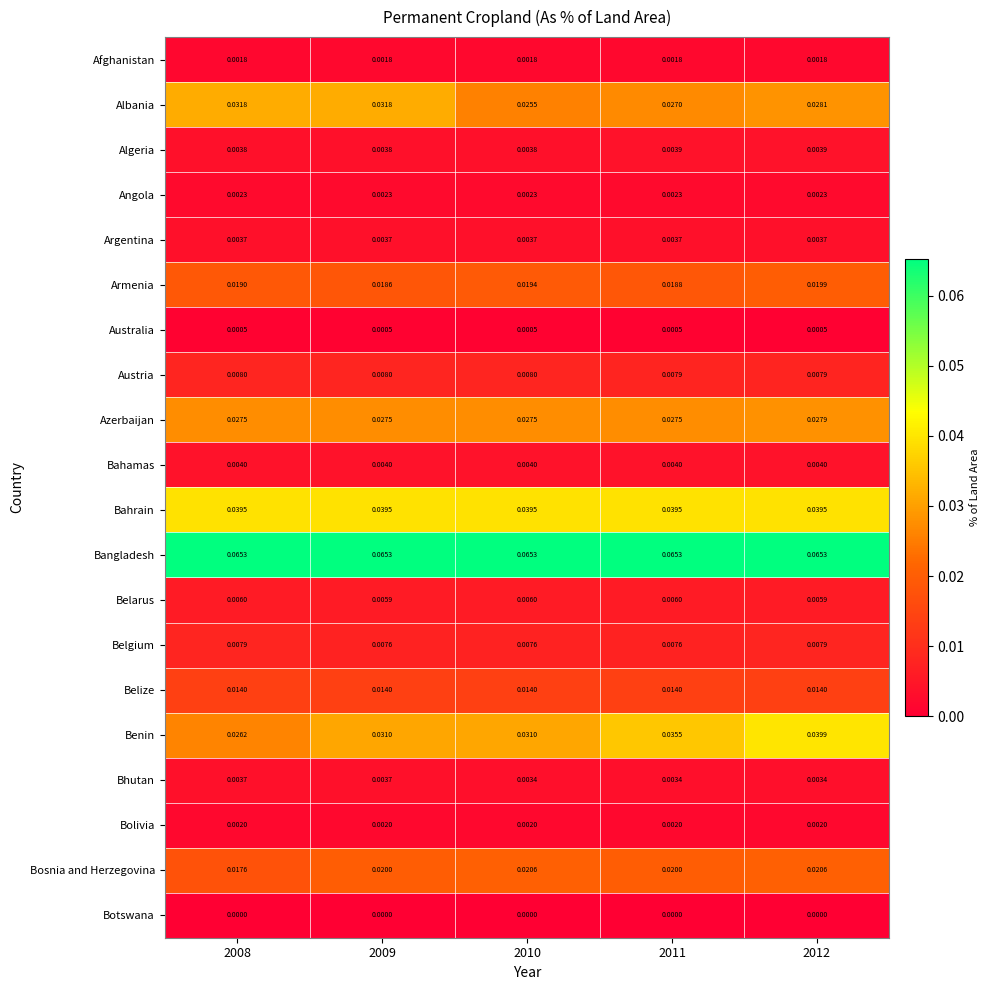

Which series has the largest total across all categories?

Bangladesh